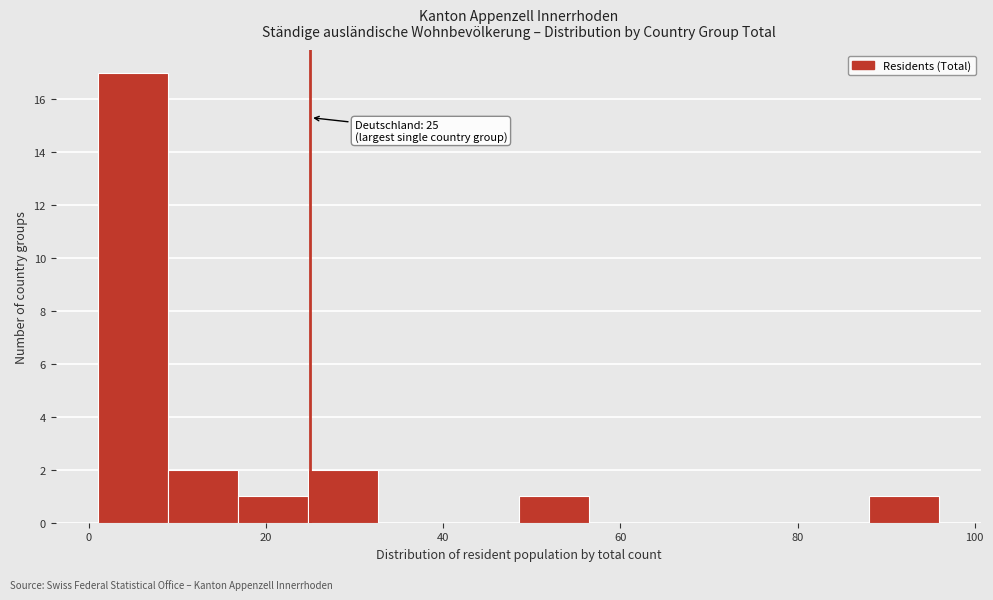

Around what value on the x-axis is the tallest bar? Give the approximate position of its centre, as read against the axis.

4